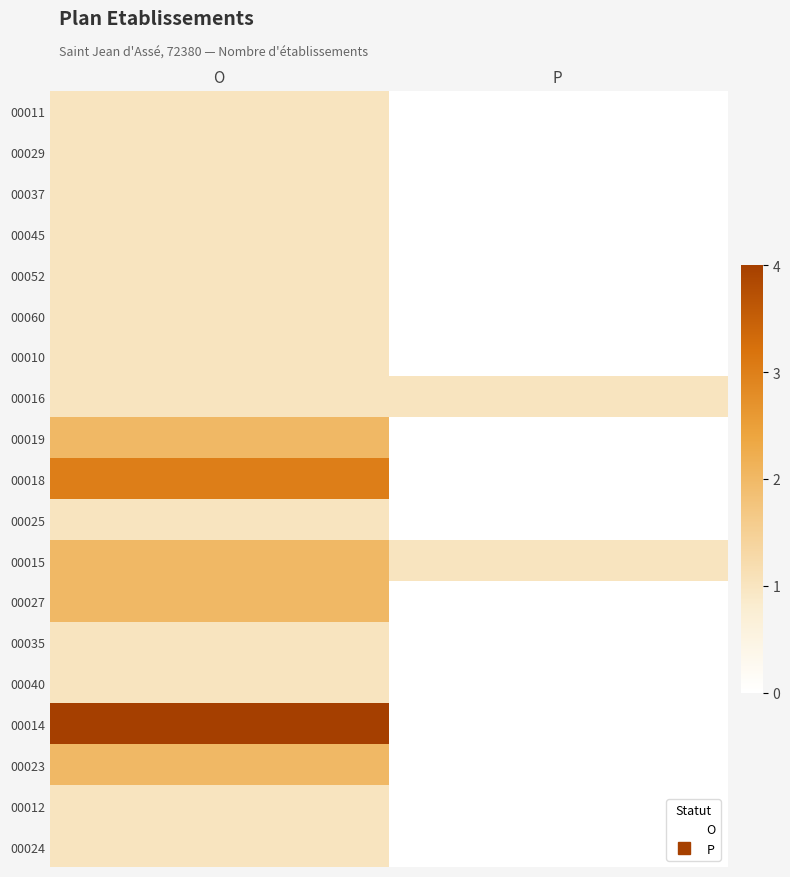

Which category has the highest value across all series?

O